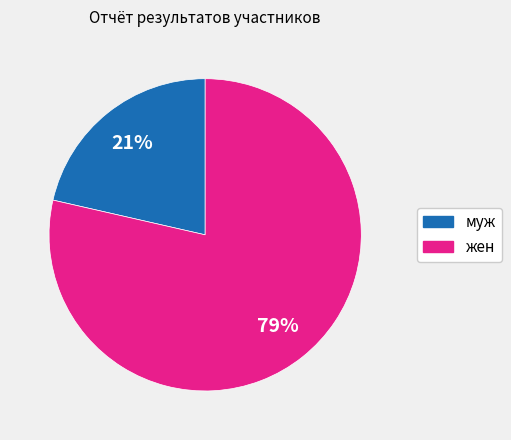

True or false: жен accounts for 66% of the total.

False